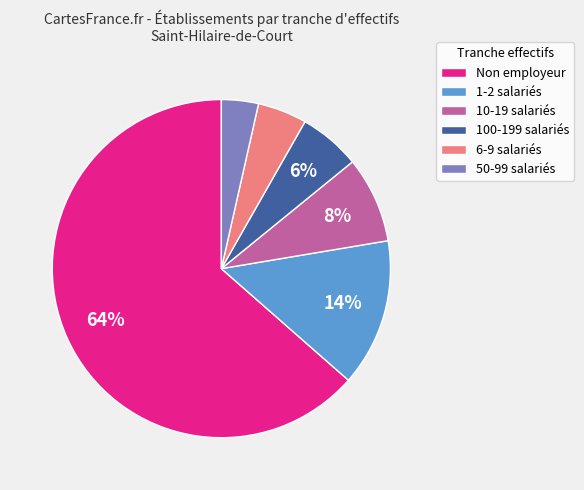

Which category has the smallest portion of the pie?

50-99 salariés